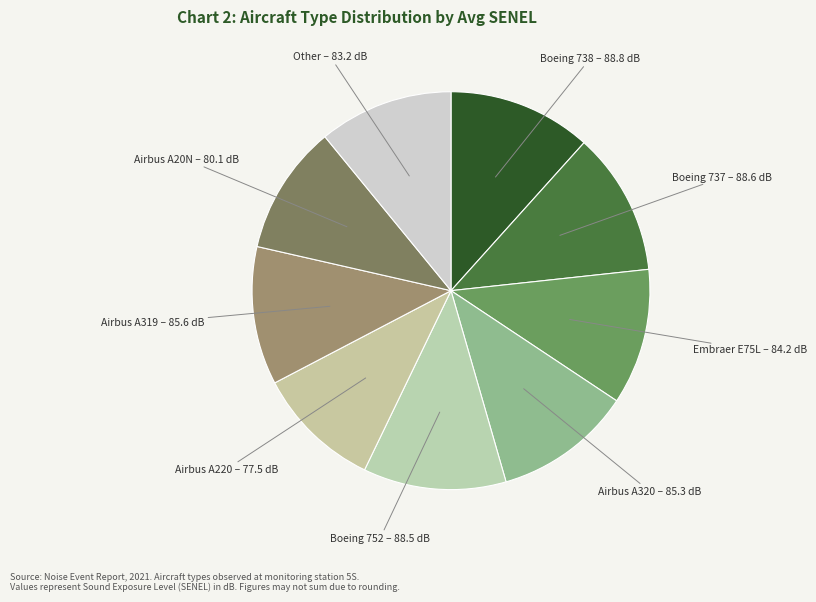

Is Airbus A320 – 85.3 dB the majority of the pie?

No